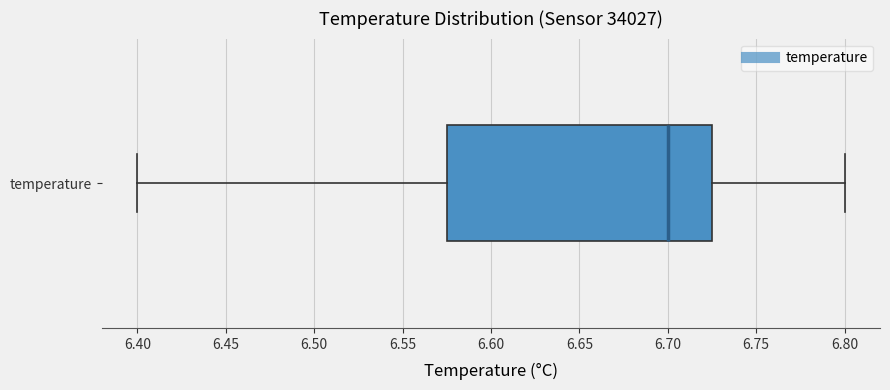

Read this box plot against the x-axis: the position of the median line, the range covered by the box, and the ends of both whiskers. The values are not printed on the chart, so give them approximately, as read against the axis.

median 6.700, box 6.575 to 6.725, whiskers 6.400 to 6.800